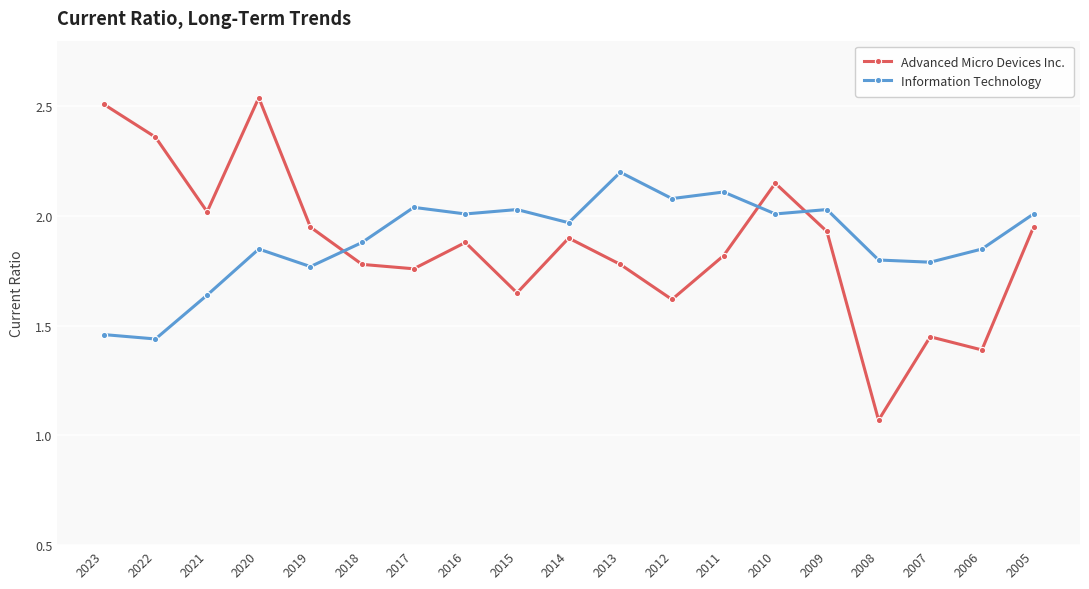

What is the difference between the highest and lowest values at 2012?

0.5